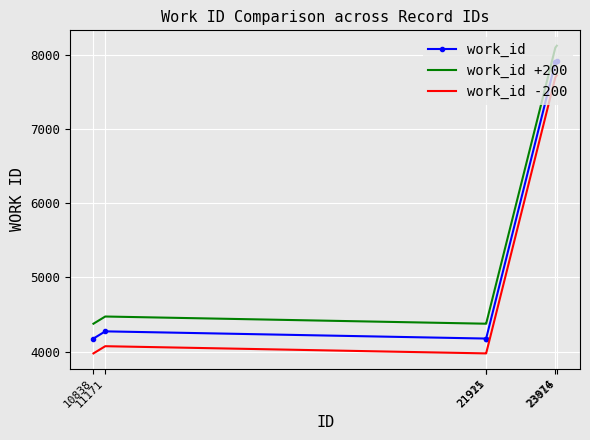

What is the difference between the second highest and second lowest values in the work_id +200 series?

3719